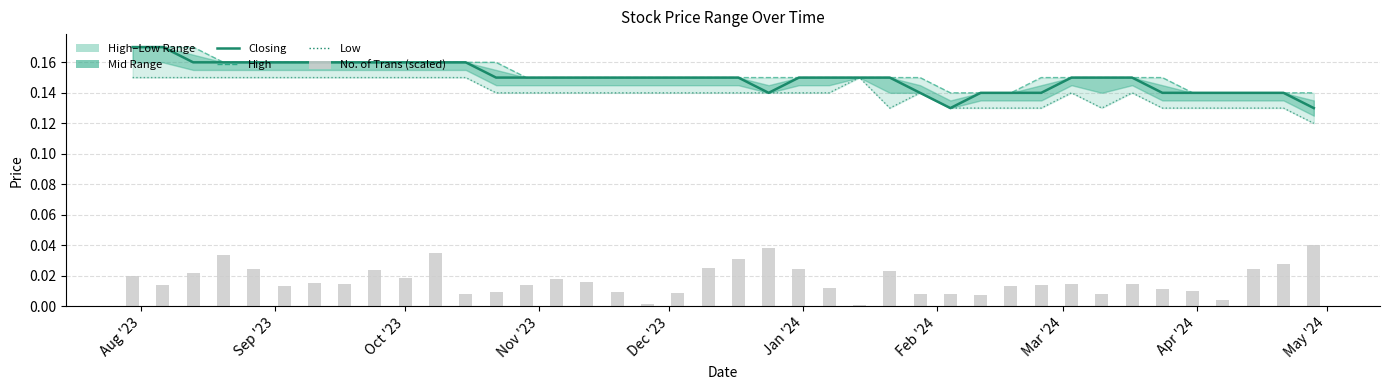

Reading left to right, list all the values displayed in this chart.

Closing: 0.2	0.2	0.2	0.2	0.2	0.2	0.2	0.2	0.2	0.2	0.2	0.2	0.1	0.1	0.1	0.1	0.1	0.1	0.1	0.1	0.1	0.1	0.1	0.1	0.1	0.1	0.1	0.1	0.1	0.1	0.1	0.1	0.1	0.1	0.1	0.1	0.1	0.1	0.1	0.1
High: 0.2	0.2	0.2	0.2	0.2	0.2	0.2	0.2	0.2	0.2	0.2	0.2	0.2	0.1	0.1	0.1	0.1	0.1	0.1	0.1	0.1	0.1	0.1	0.1	0.1	0.1	0.1	0.1	0.1	0.1	0.1	0.1	0.1	0.1	0.1	0.1	0.1	0.1	0.1	0.1
Low: 0.1	0.1	0.1	0.1	0.1	0.1	0.1	0.1	0.1	0.1	0.1	0.1	0.1	0.1	0.1	0.1	0.1	0.1	0.1	0.1	0.1	0.1	0.1	0.1	0.1	0.1	0.1	0.1	0.1	0.1	0.1	0.1	0.1	0.1	0.1	0.1	0.1	0.1	0.1	0.1